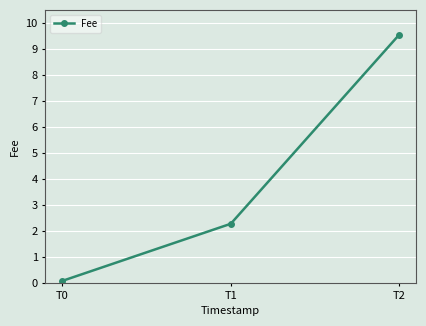

Reading left to right, transcribe all the data shown in this chart.

T0=0.1	T1=2.3	T2=9.5